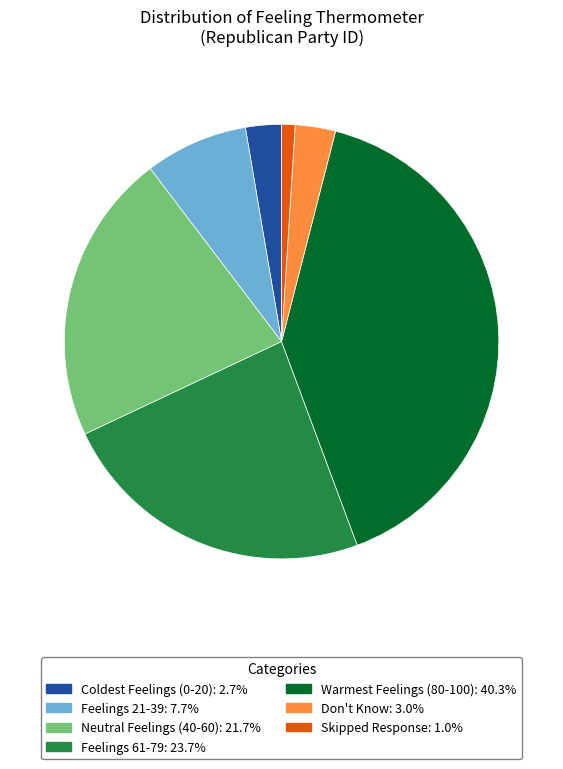

Between Feelings 61-79 and Skipped Response, which is larger?

Feelings 61-79